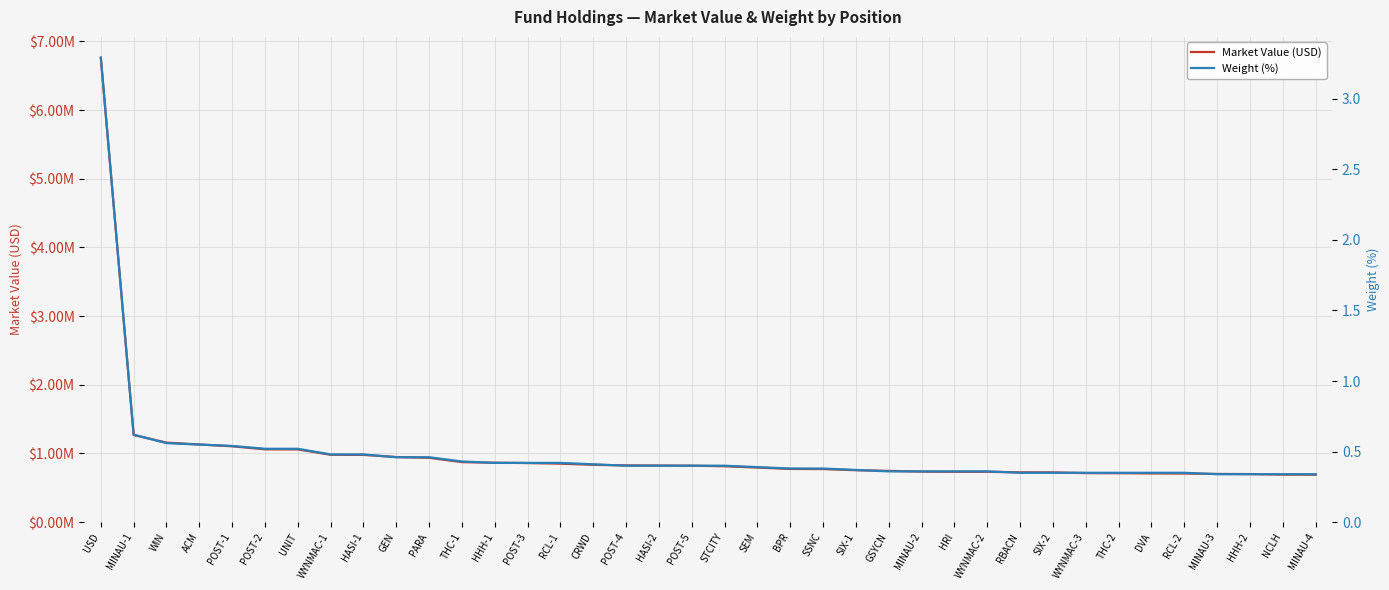

True or false: Weight (%) has a value of 0.3 at SEM.

False